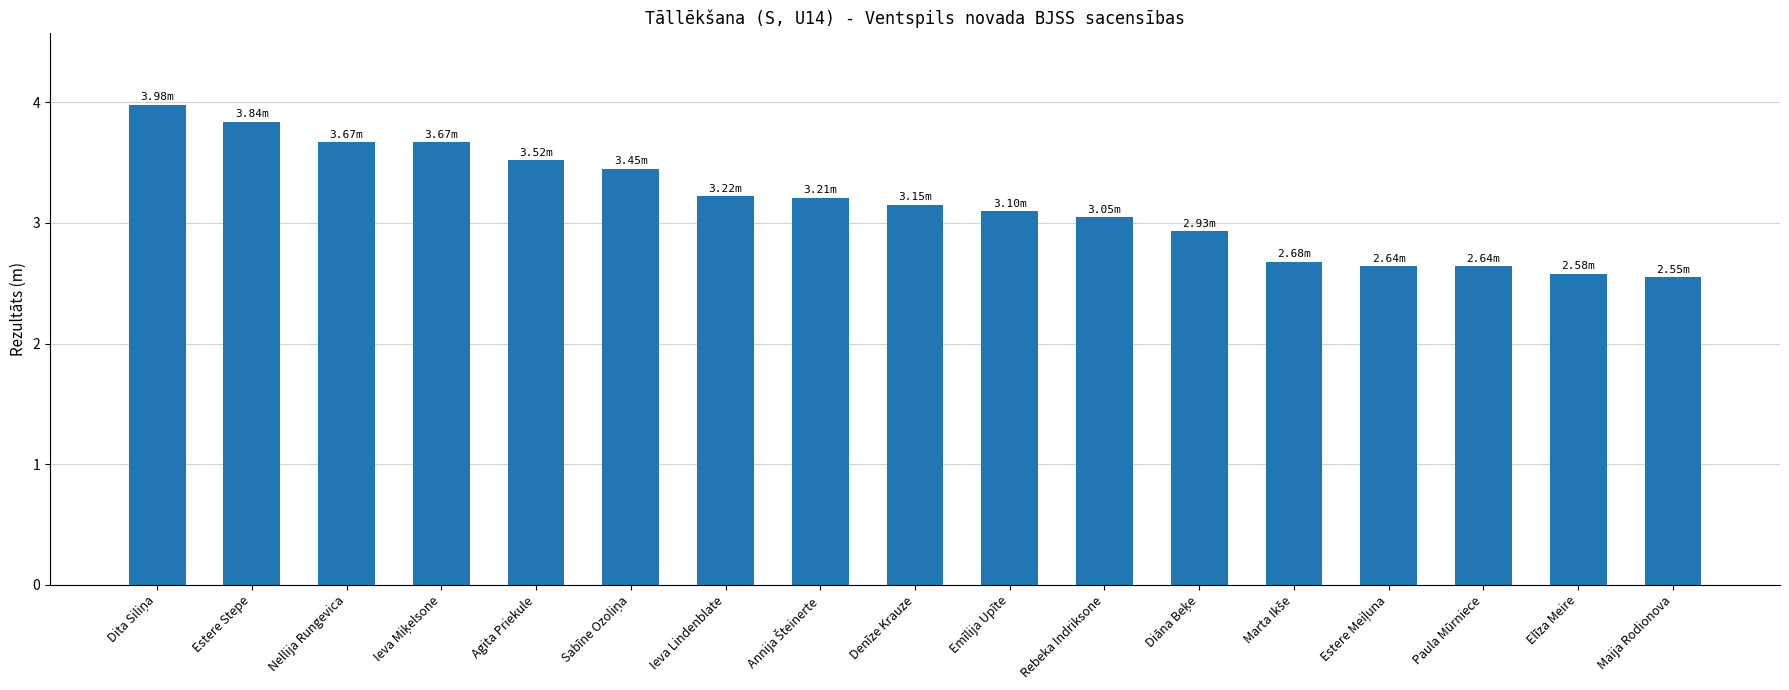

What is the label of the 2nd bar from the right?

Elīza Meire